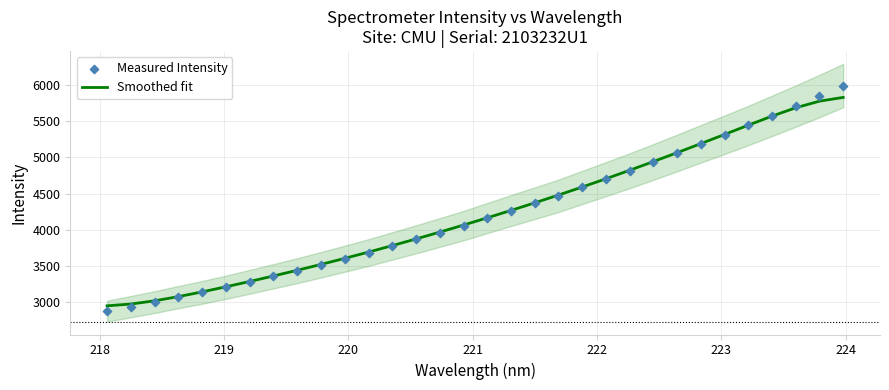

What are all the series names shown in the legend?

Smoothed fit, Measured Intensity